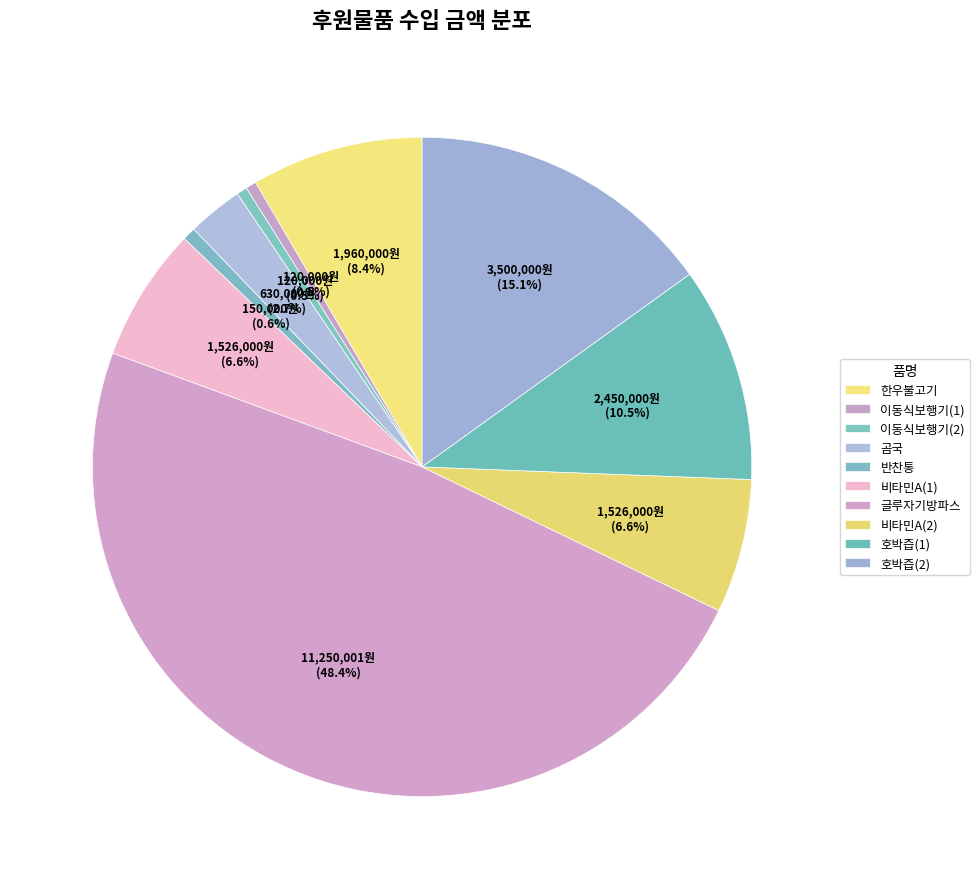

Is it true that 글루자기방파스 is 37% of the pie?

False